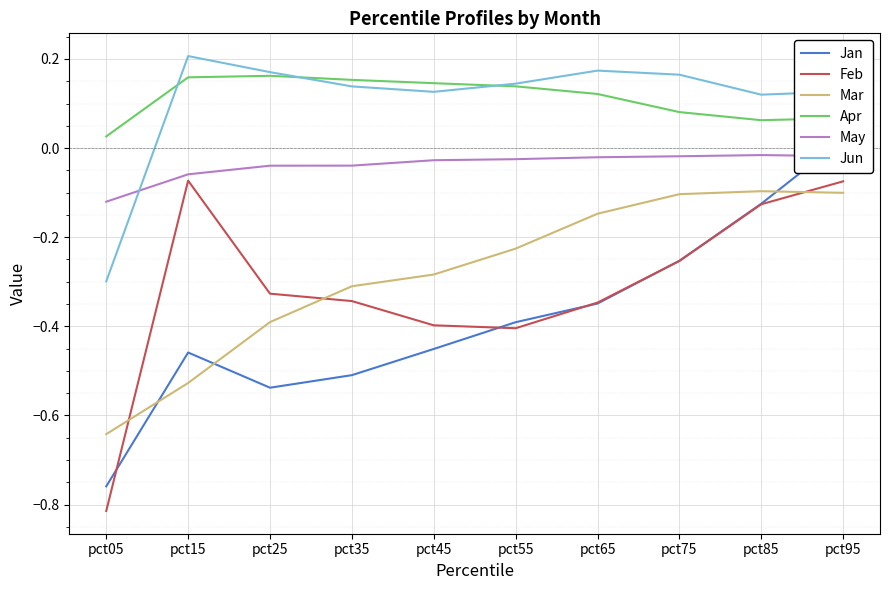

Is it true that Jun equals 0.2 at pct55?

False